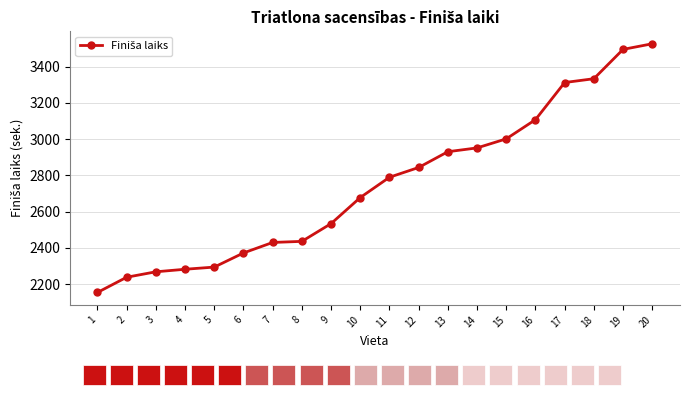

What is the change in value from 6 to 15?

+630